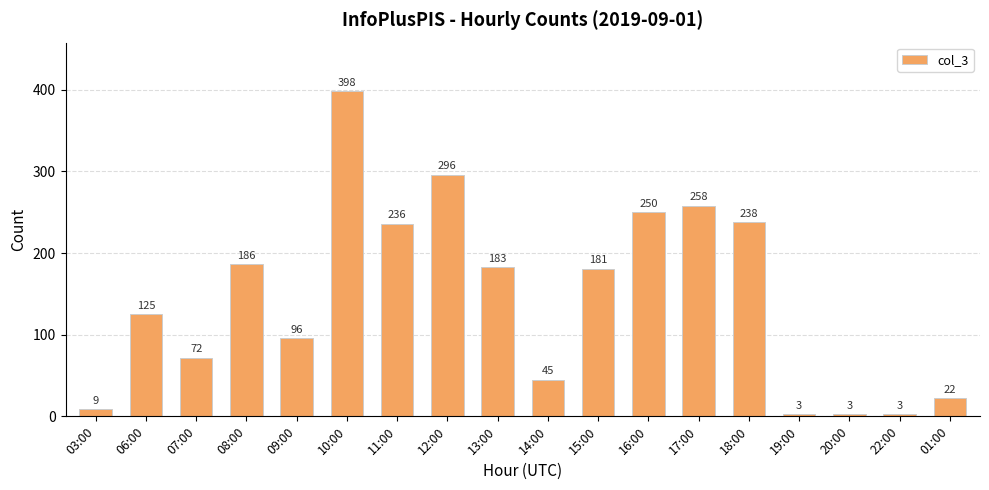

Where does the data first go above 181?

08:00